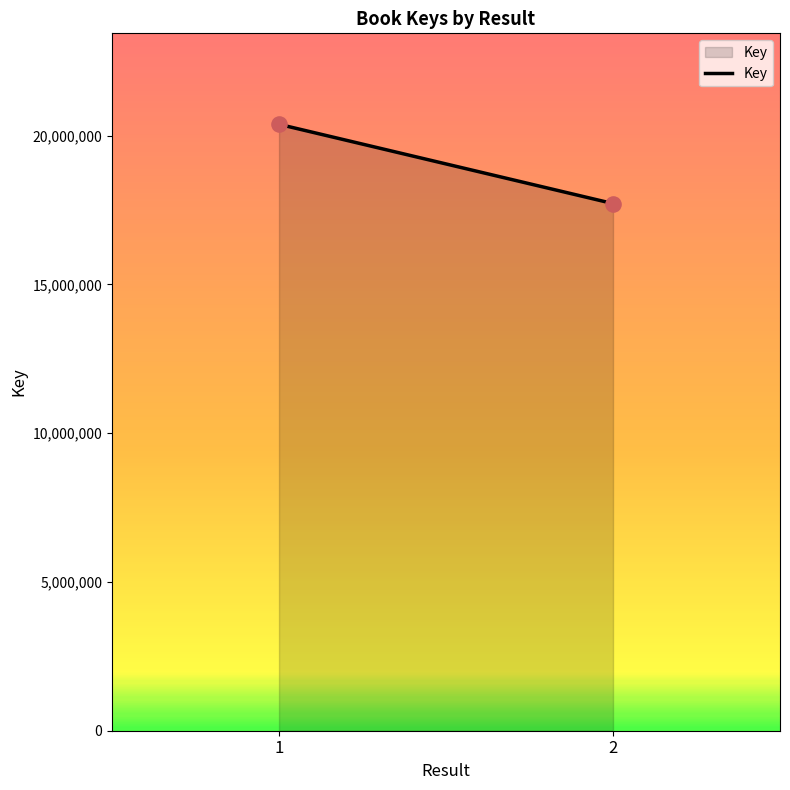

What is the range of Y values (max minus min)?

2663913